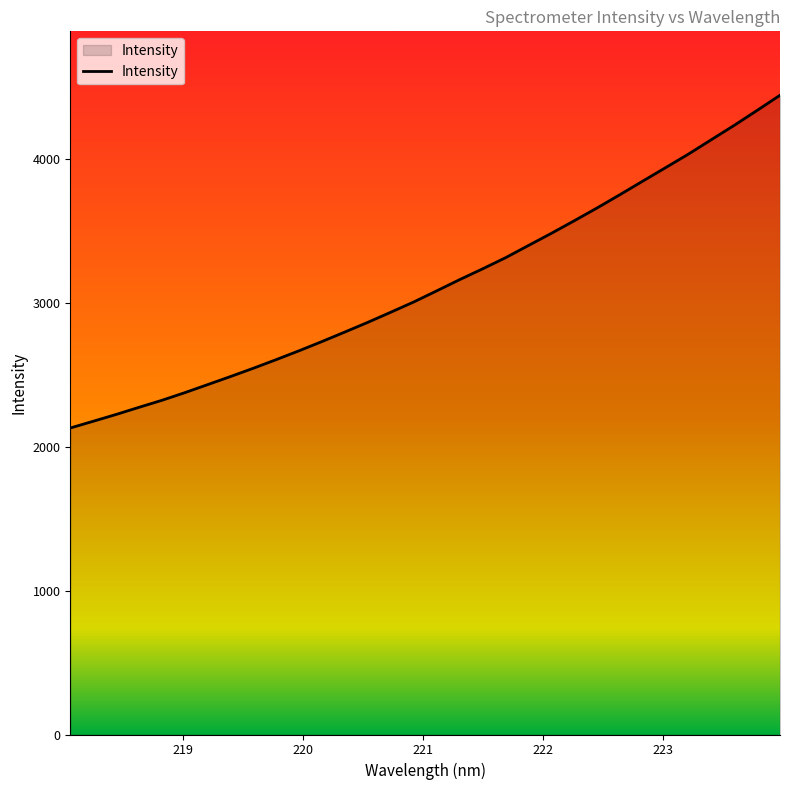

What is the greatest value displayed?

4445.1